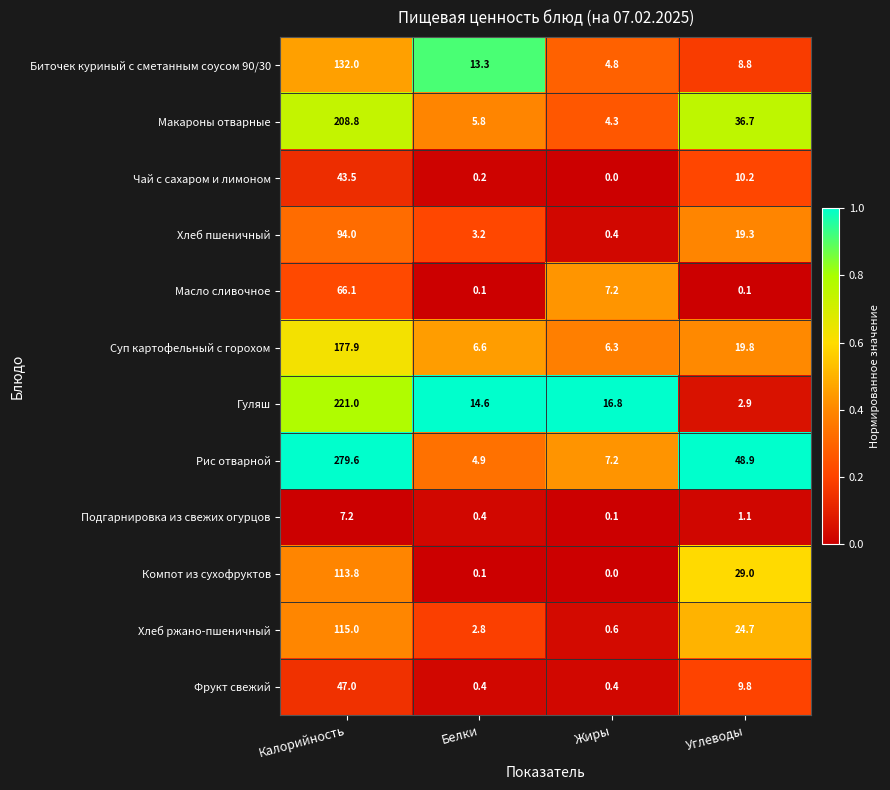

Is it true that Суп картофельный с горохом equals 19.8 at Углеводы?

True